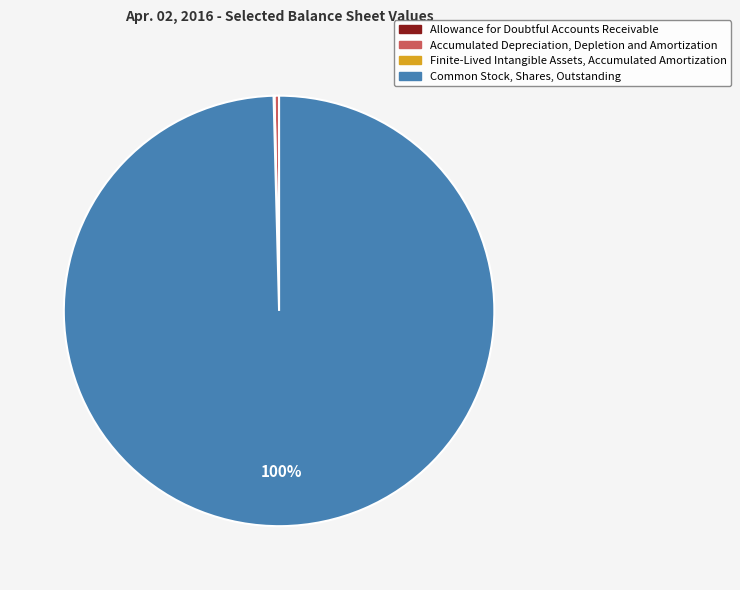

What percentage is the Common Stock, Shares, Outstanding slice, to the nearest percent?

100%